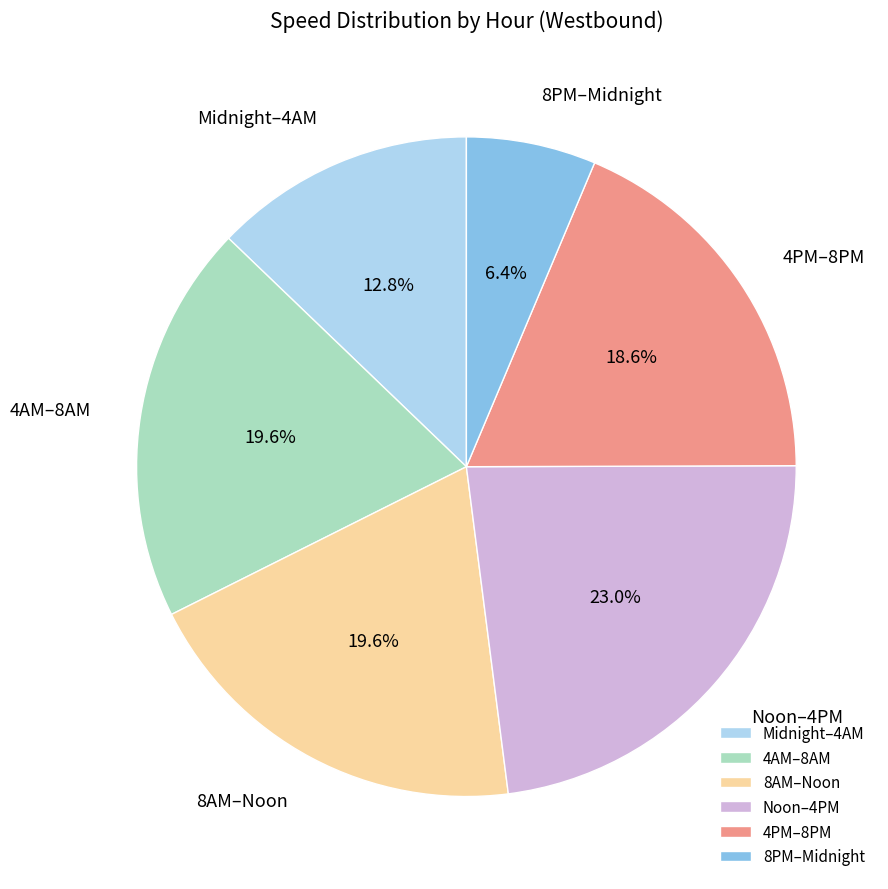

Which slice is the smallest?

8PM–Midnight